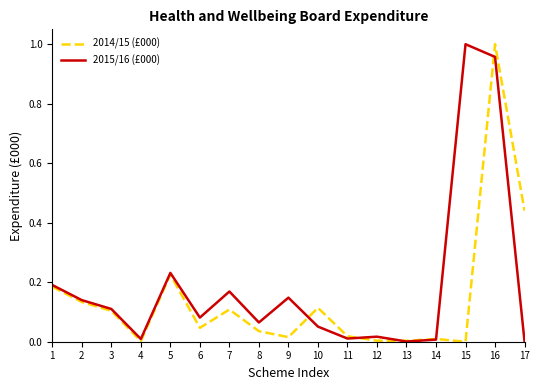

List the series in order of their overall mean, lowest first.

2014/15 (£000), 2015/16 (£000)